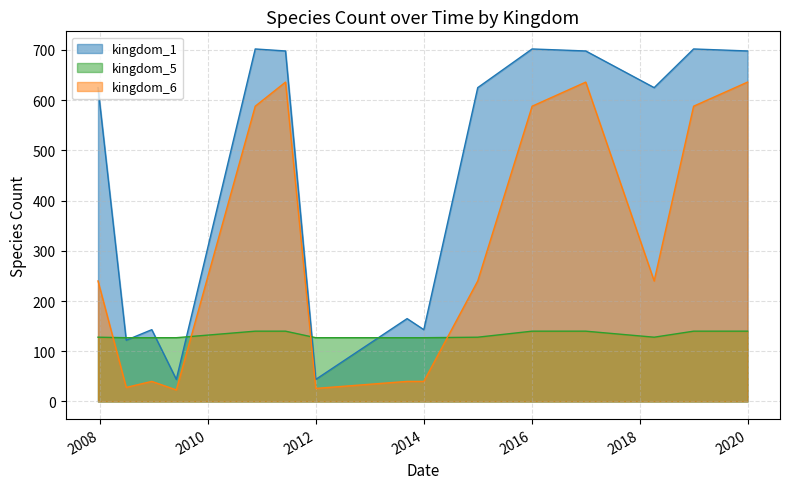

Which series has the largest range (max minus min)?

kingdom_1